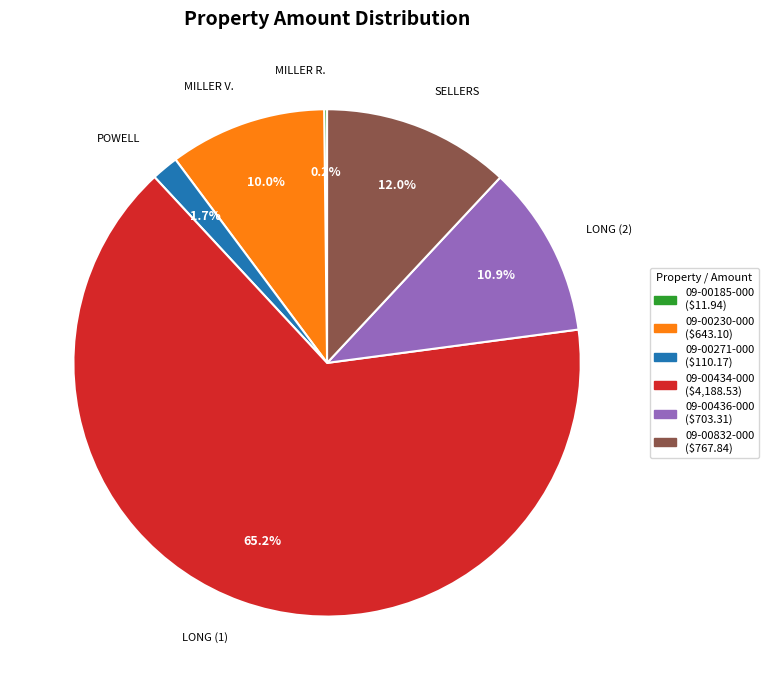

What portion of the pie excludes 09-00436-000?

89.1%